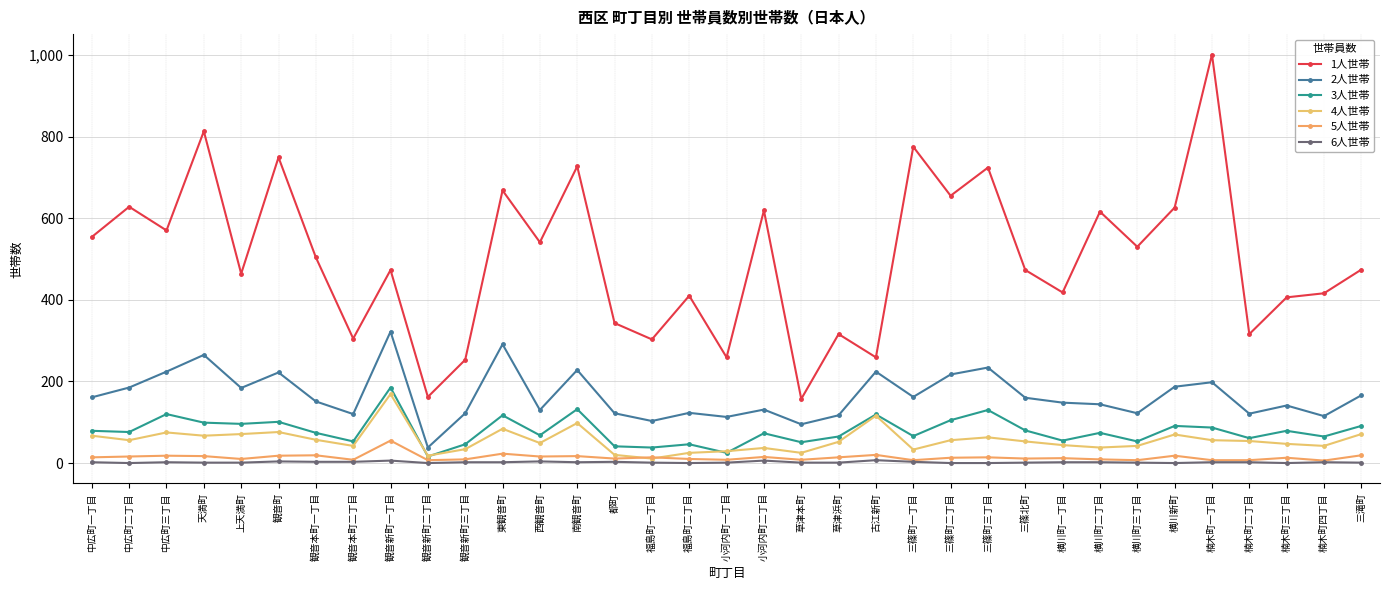

At which label does 4人世帯 first exceed 53?

中広町一丁目